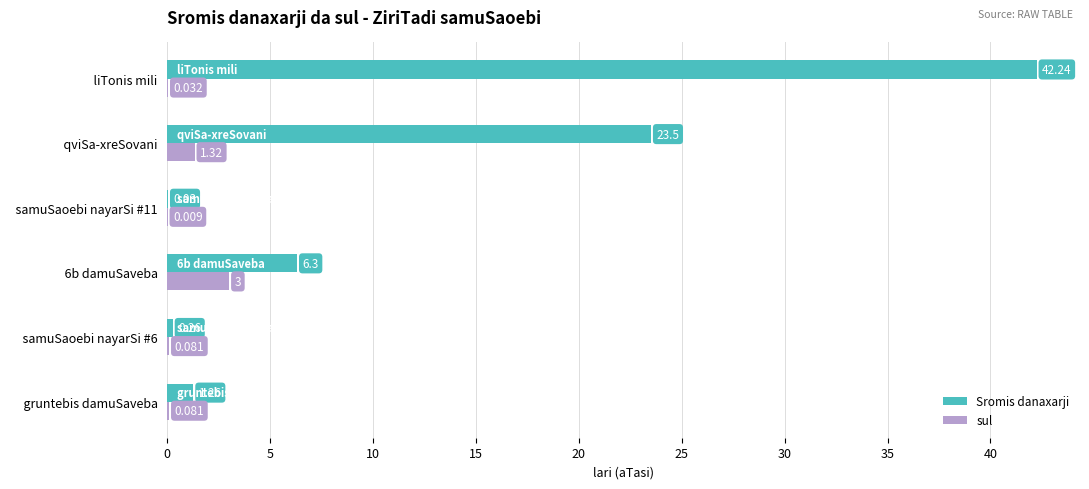

At which label is sul closest to 1?

  qviSa-xreSovani